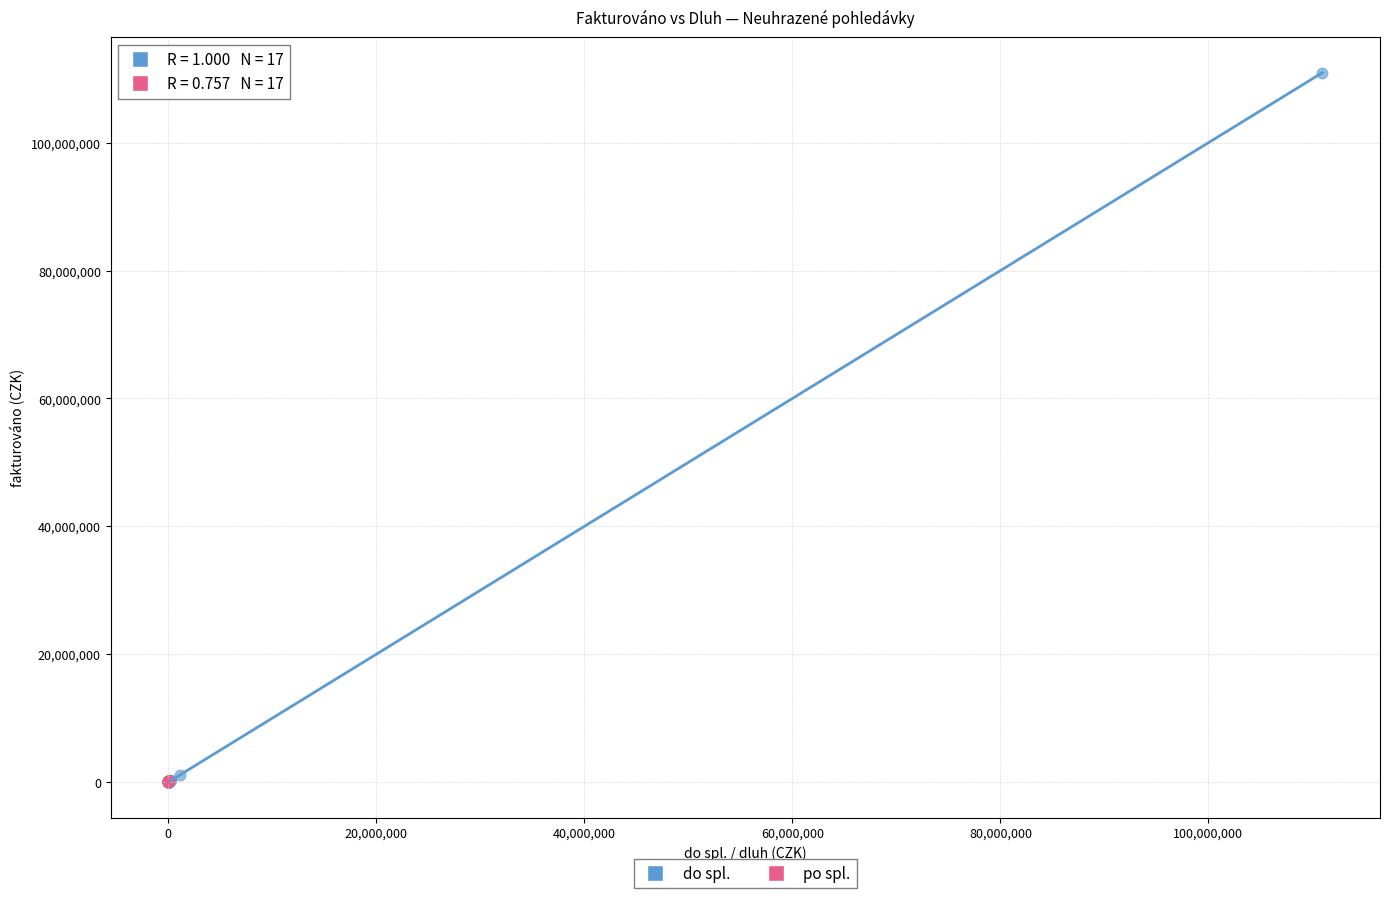

What are all the series names shown in the legend?

do spl., po spl.